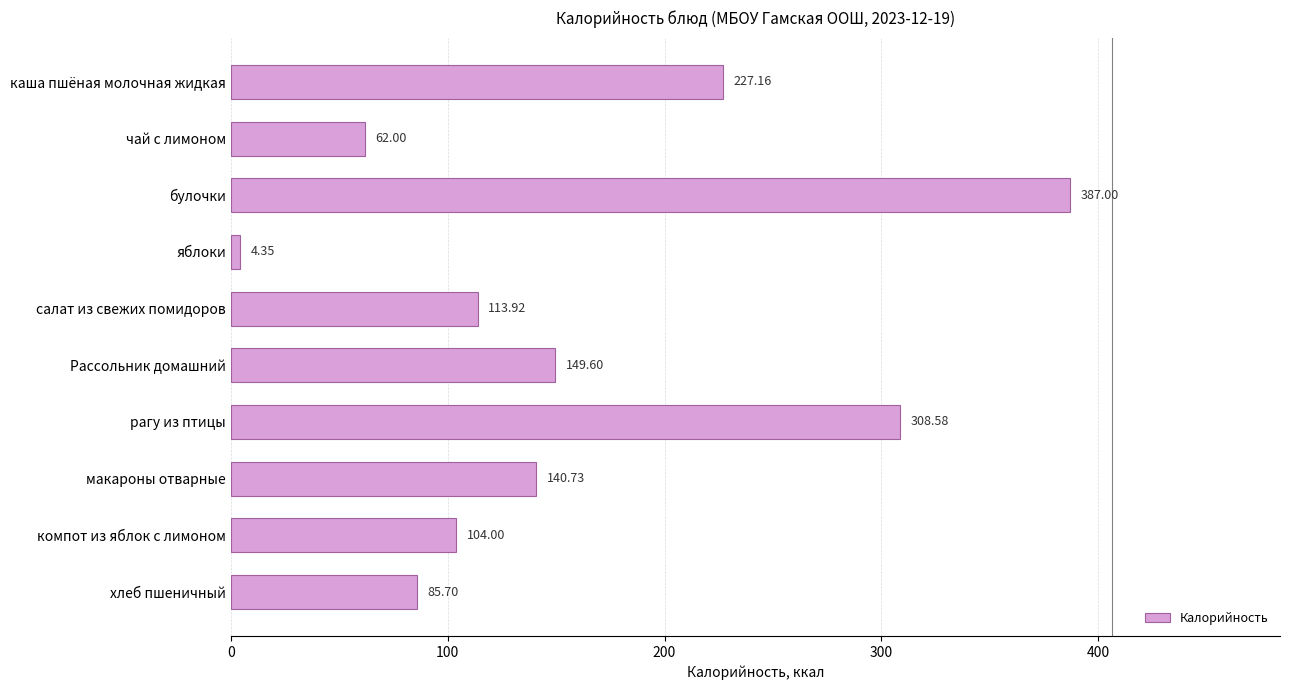

List the labels in order of value, largest first.

булочки, рагу из птицы, каша пшёная молочная жидкая, Рассольник домашний, макароны отварные, салат из свежих помидоров, компот из яблок с лимоном, хлеб пшеничный, чай с лимоном, яблоки